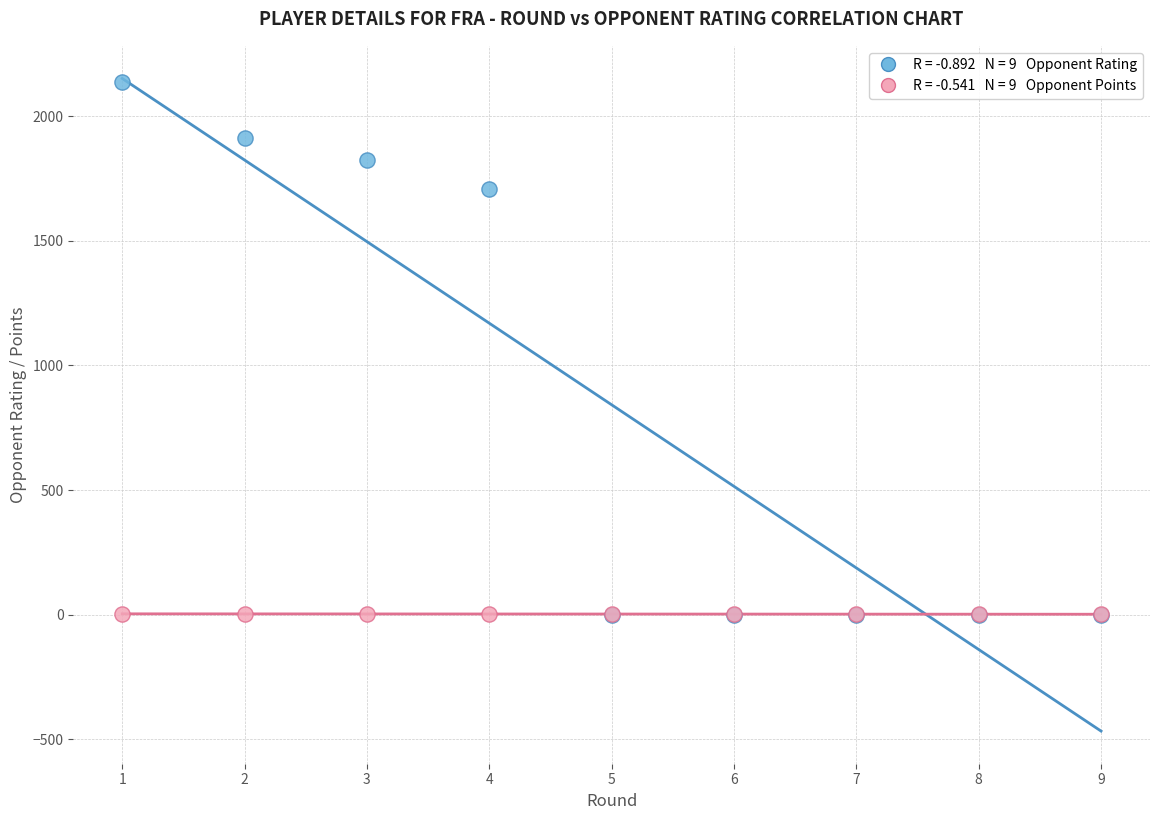

Across all series, what Y value is closest to 1067?

1709.0